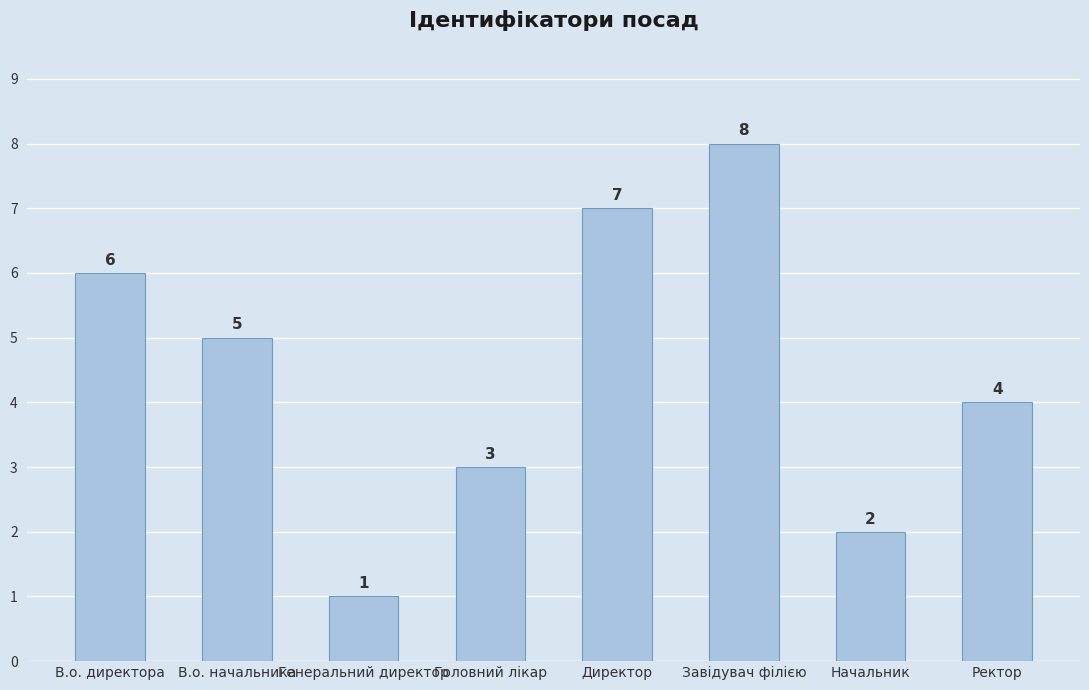

The value at Головний лікар is 3. True or false?

True